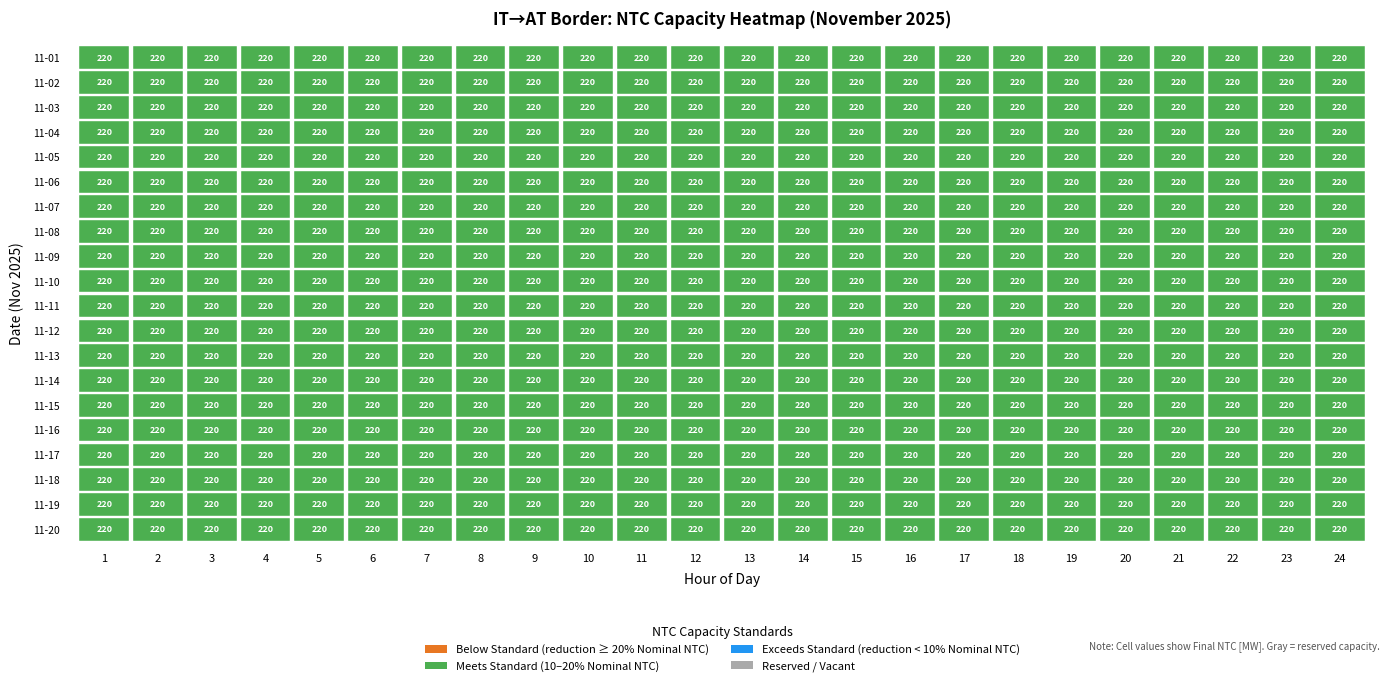

The value of Final NTC at 11 is 152. True or false?

False